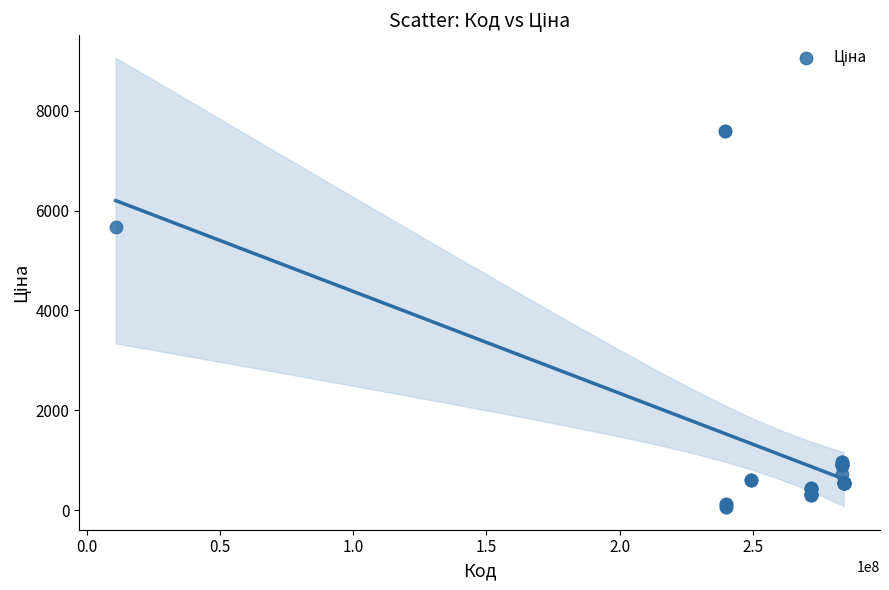

What Y value in the scatter plot is closest to 3826?

5673.8